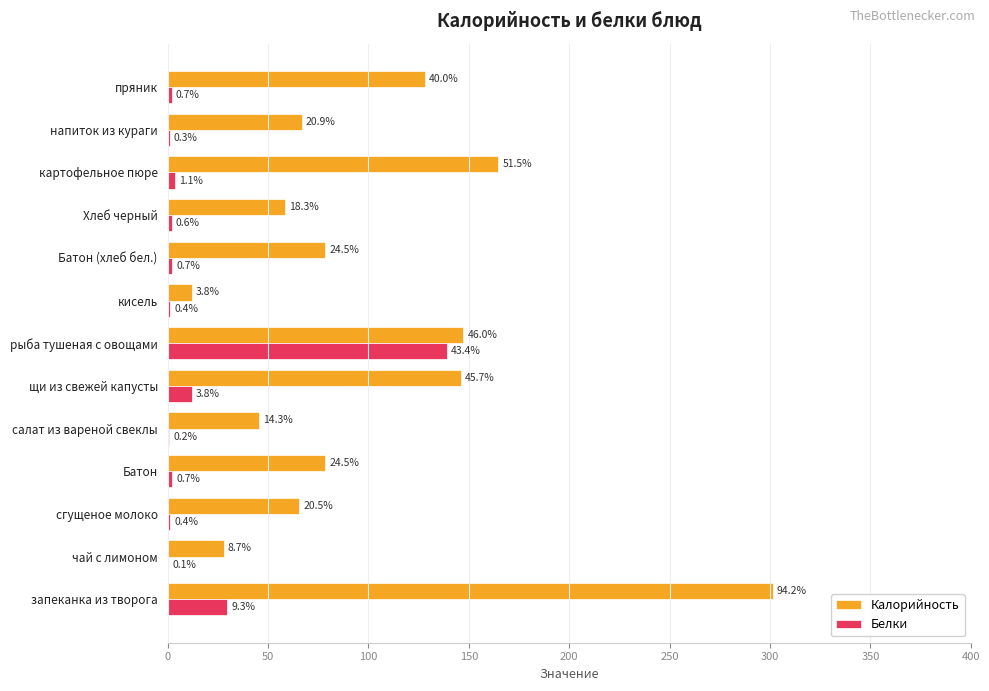

What are all the series names shown in the legend?

Калорийность, Белки